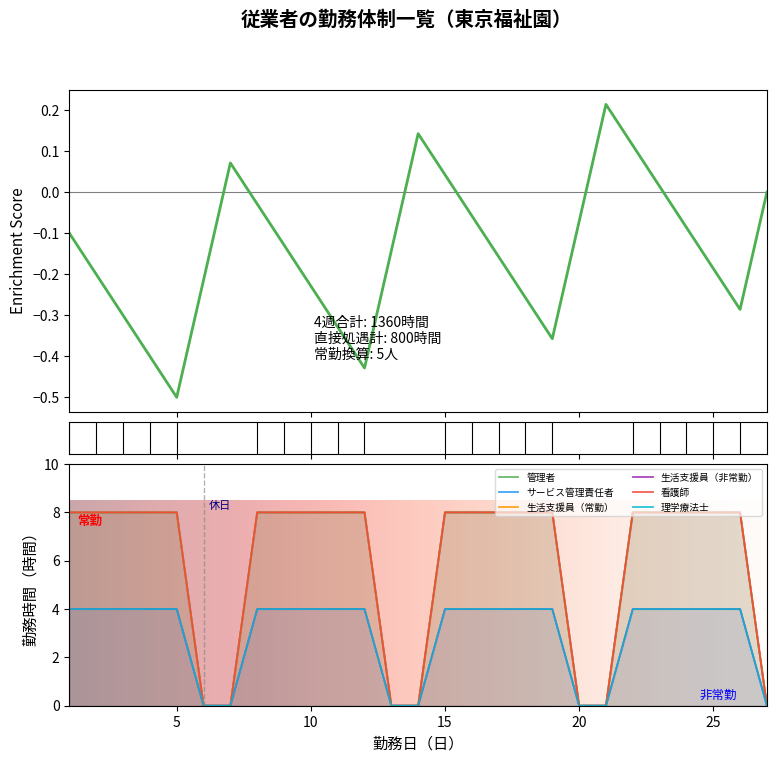

Rank the categories by 看護師 value from lowest to highest.

6, 7, 13, 14, 20, 21, 27, 1, 2, 3, 4, 5, 8, 9, 10, 11, 12, 15, 16, 17, 18, 19, 22, 23, 24, 25, 26